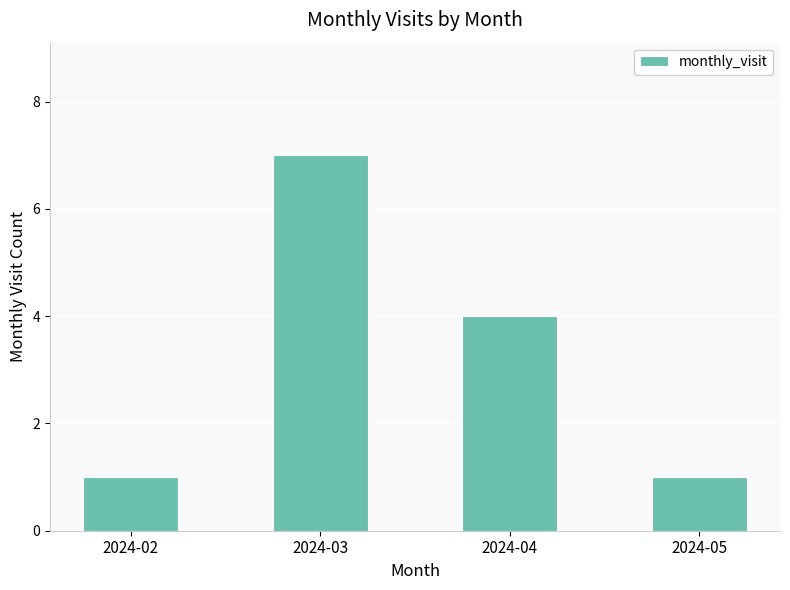

What is the difference between the values at 2024-05 and 2024-04?

3